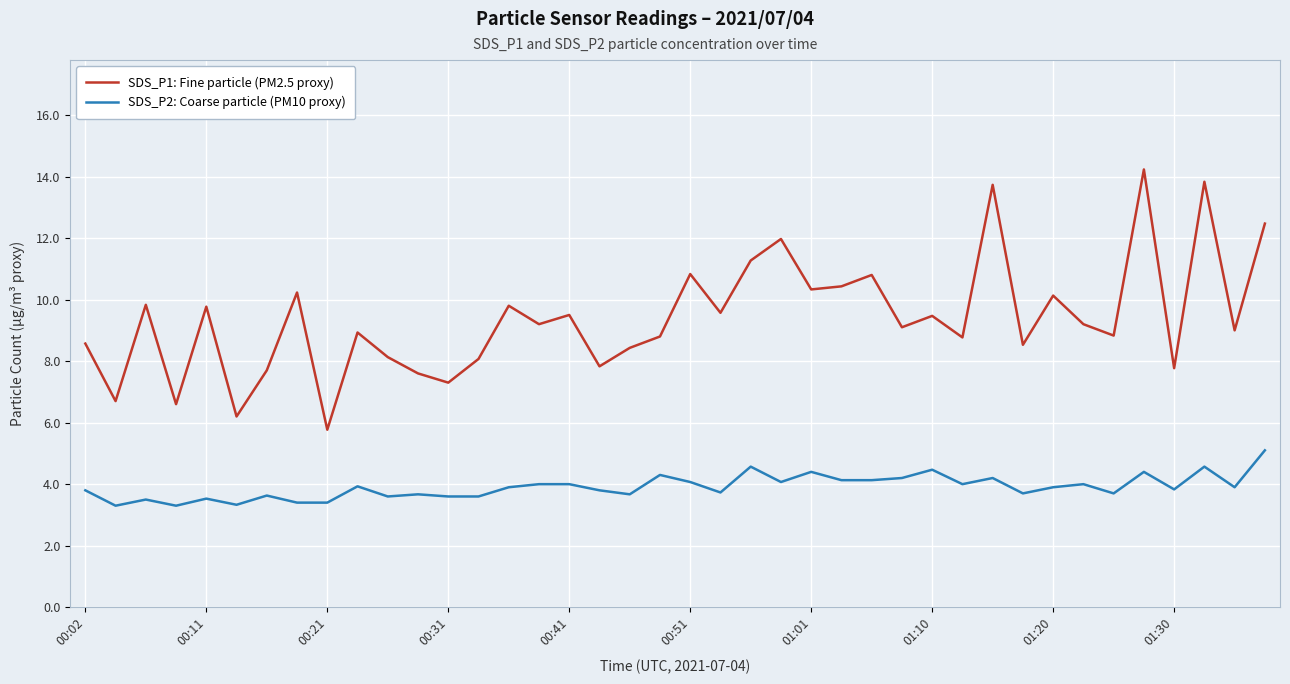

What is the minimum value for SDS_P1: Fine particle (PM2.5 proxy)?

5.8